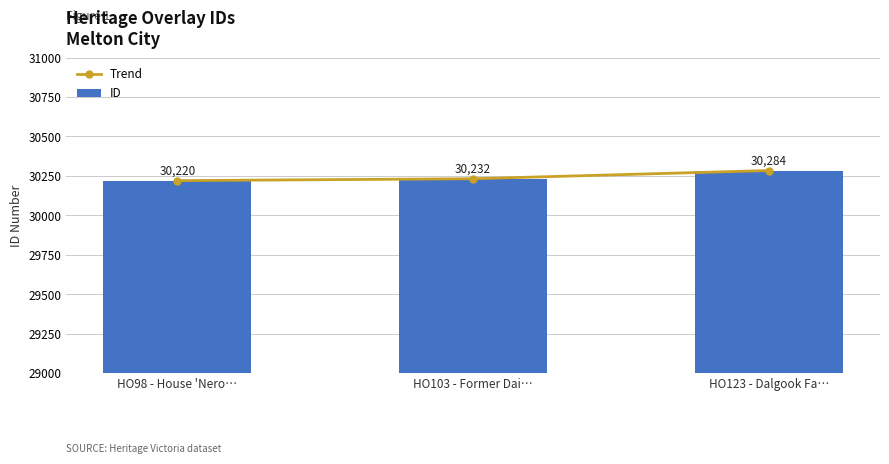

At which label does Trend reach its minimum?

HO98 - House 'Nero…